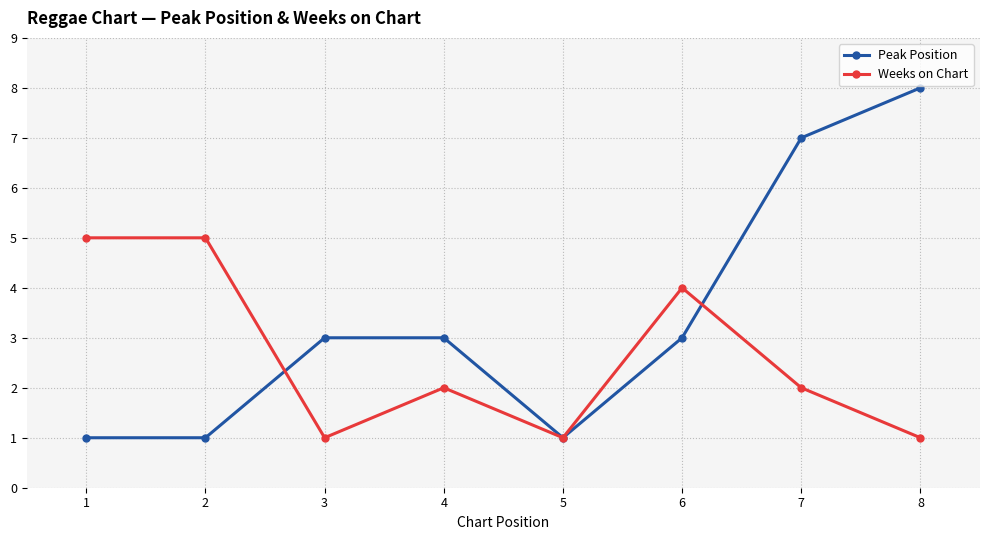

In Weeks on Chart, how many points are lower than both neighbors (excluding endpoints)?

2